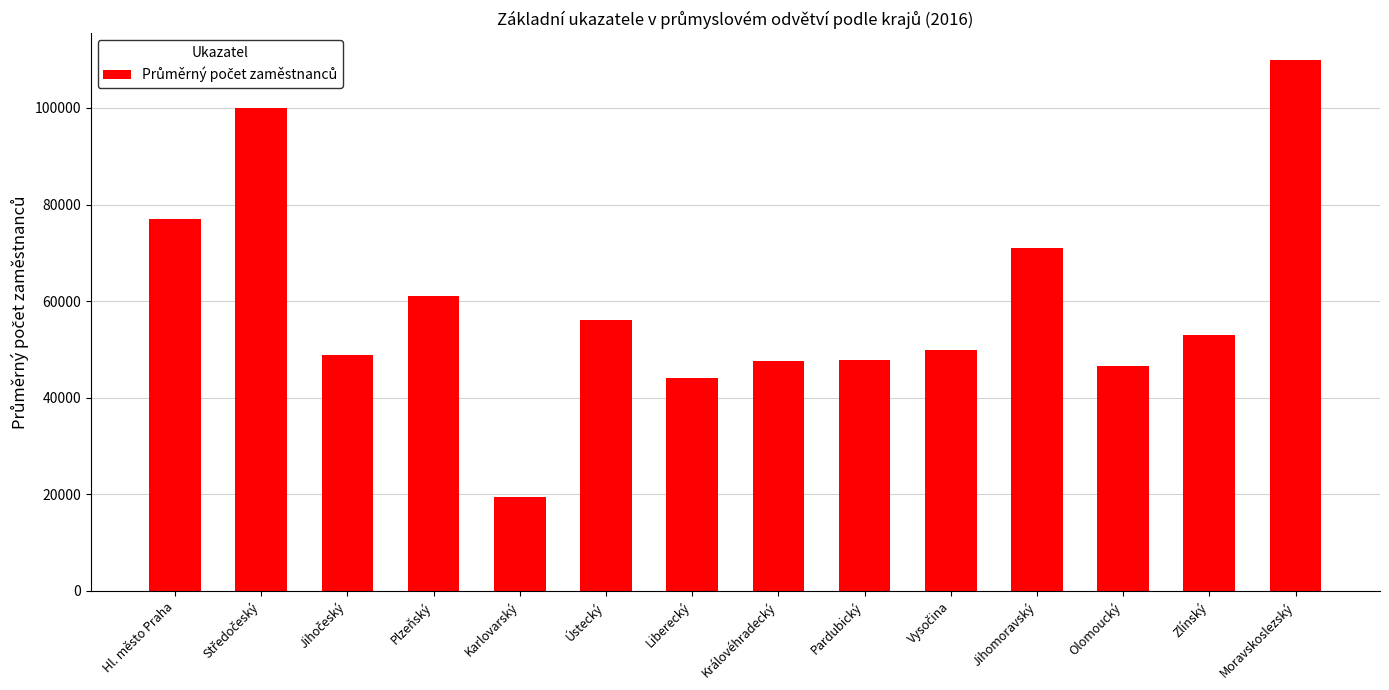

What is the greatest value displayed?

109978